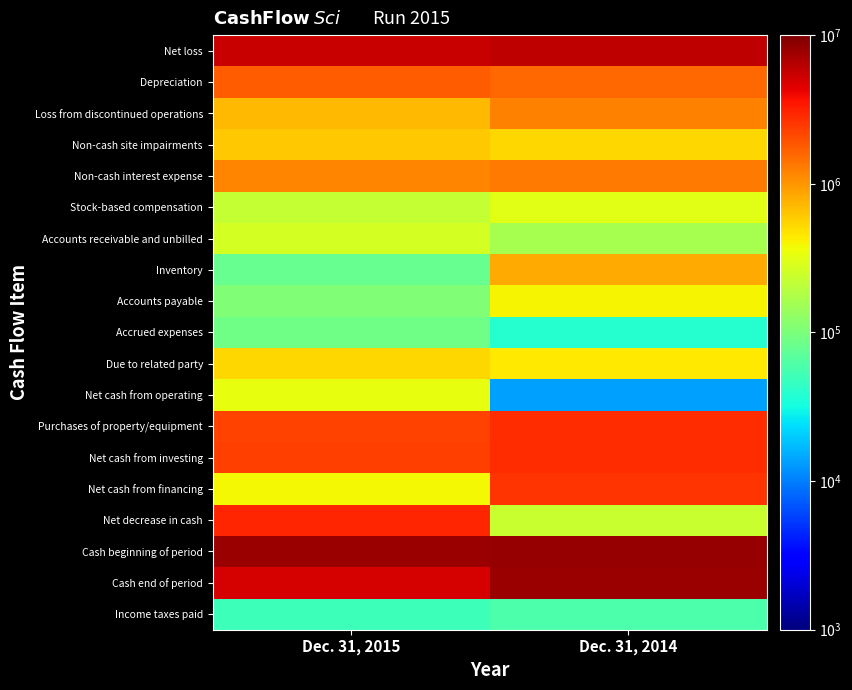

Which label corresponds to the largest value in the chart?

Dec. 31, 2014